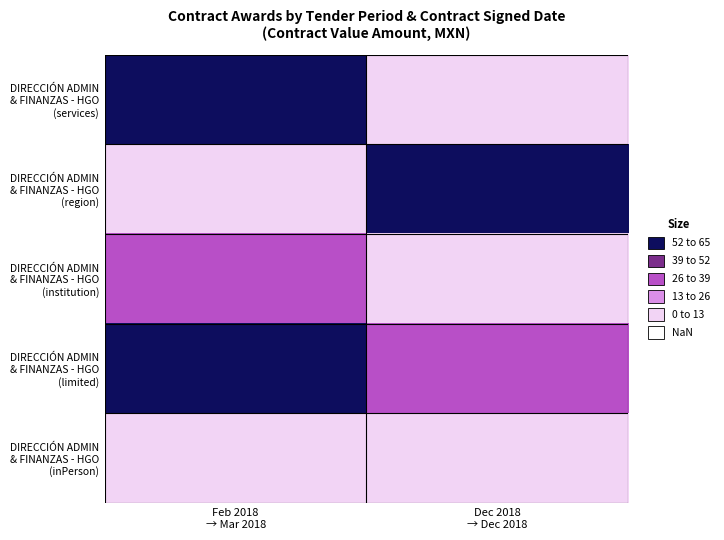

Which category has the highest value across all series?

Feb 2018
→ Mar 2018